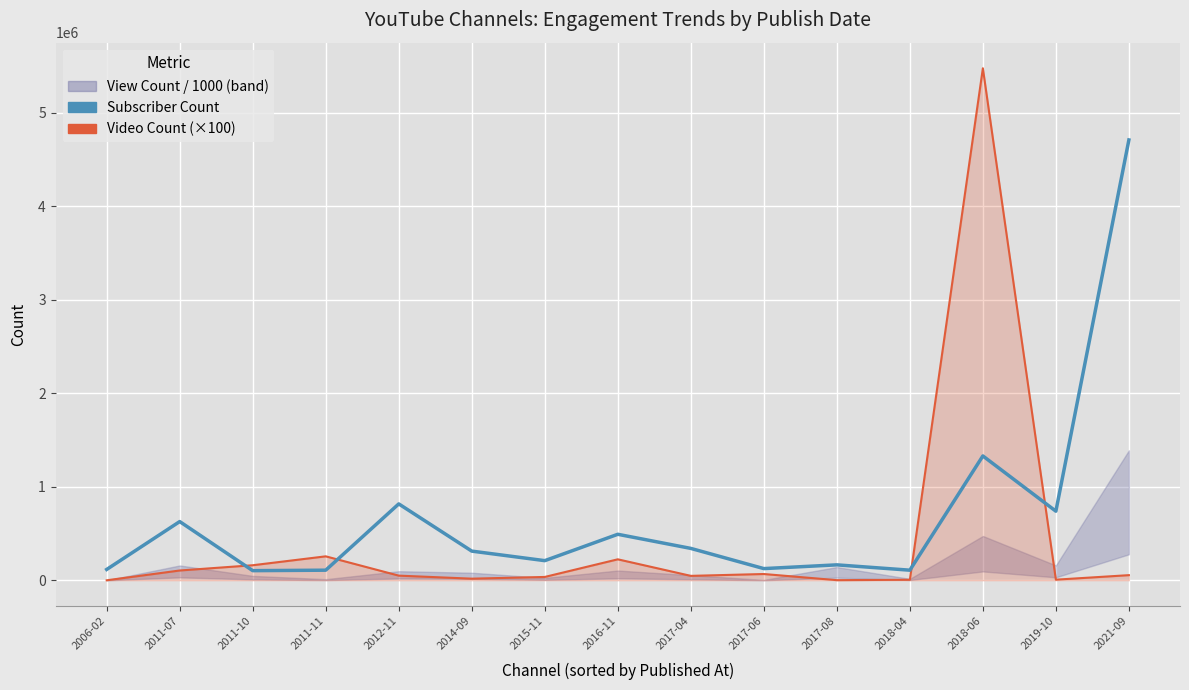

What is the maximum value for Video Count (×100)?

5476600